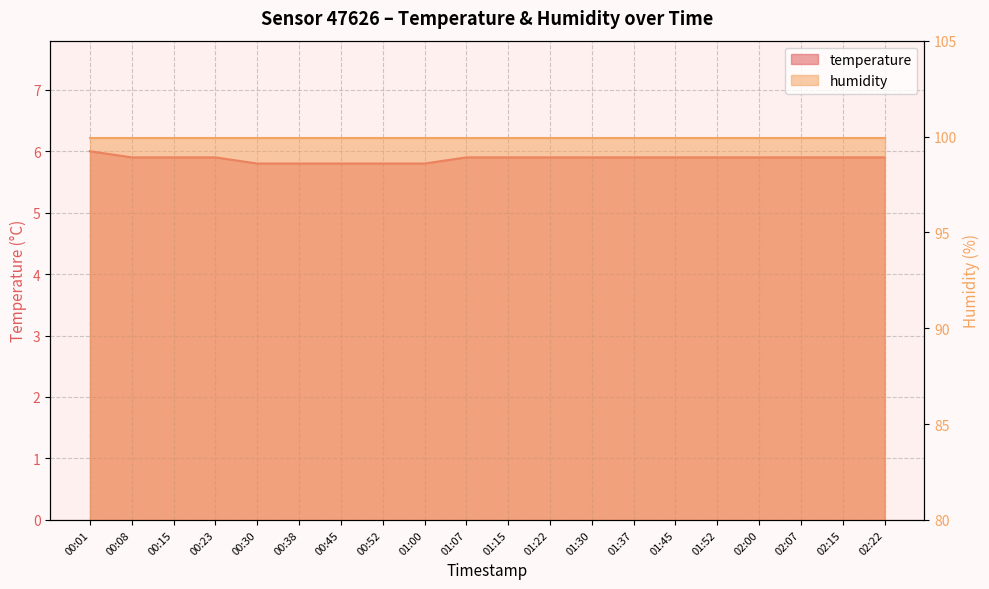

How many values are between 5 and 6?

20